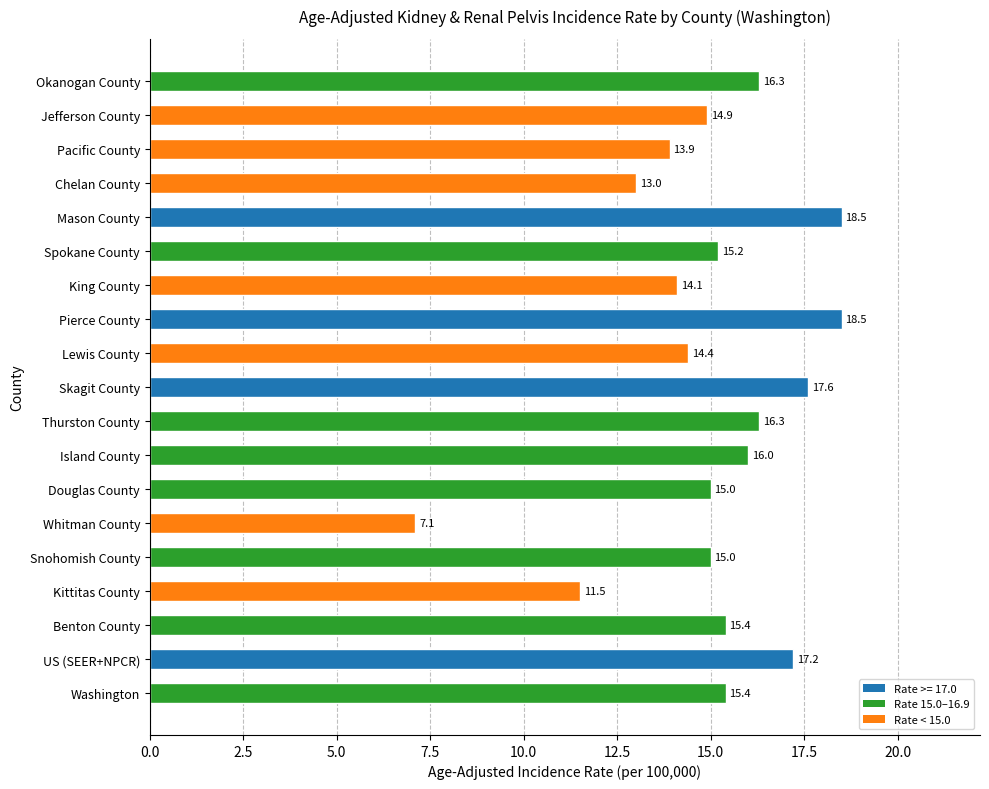

What is the average value?

15.0